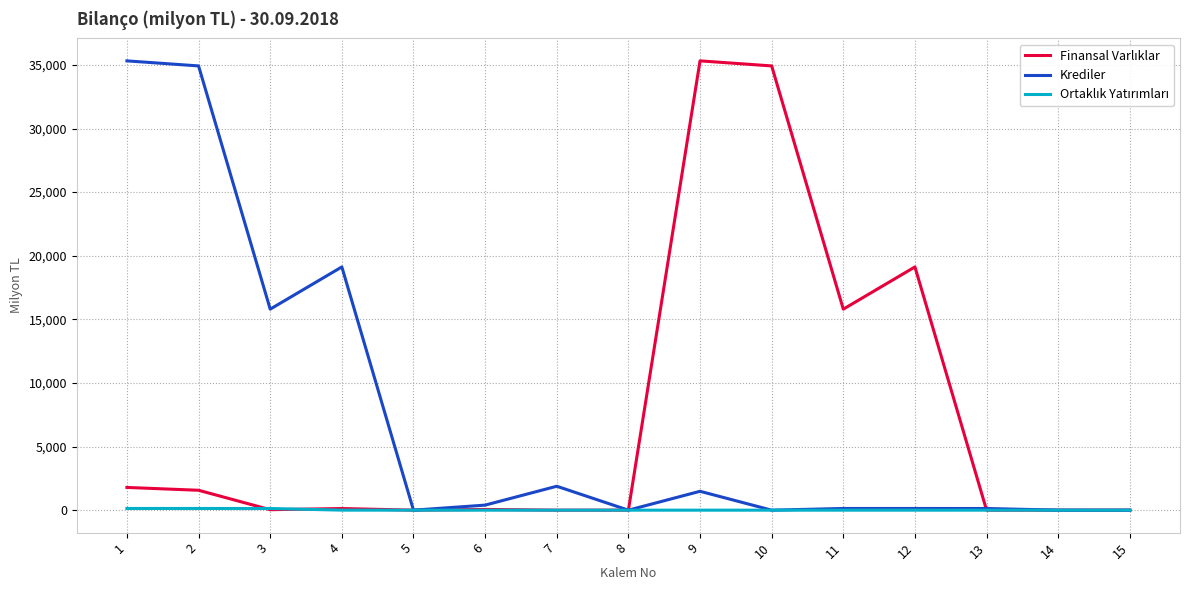

The value of Krediler at 3 is 15799.8. True or false?

True